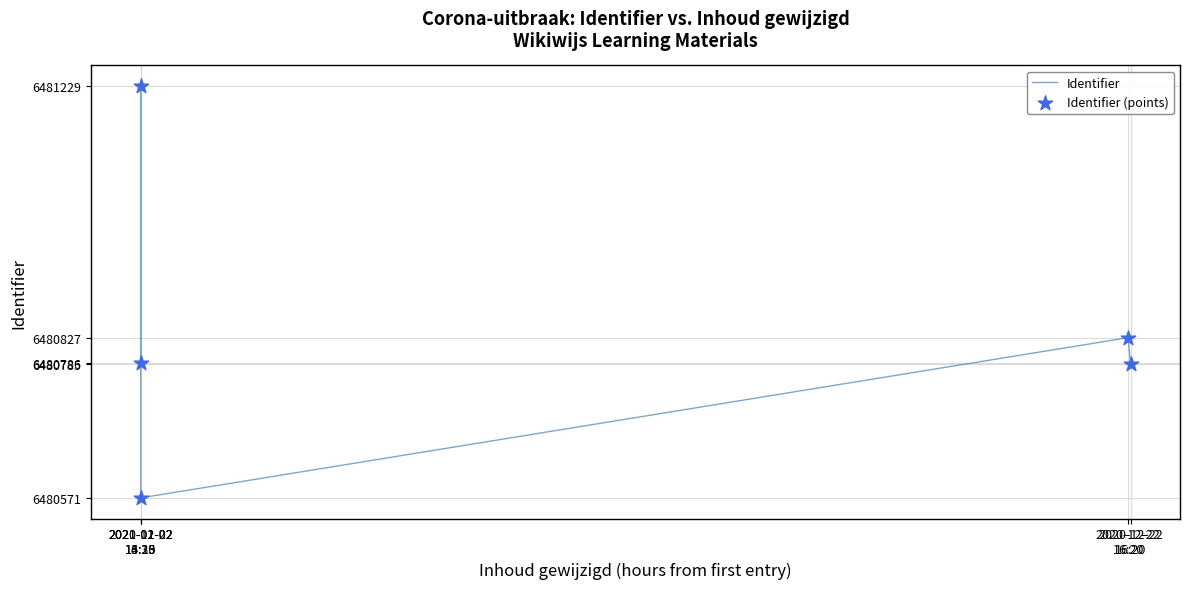

Count the number of data series in this chart.

1